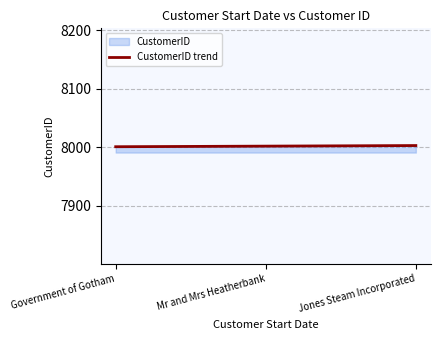

The chart shows a value of 8002 at Mr and Mrs Heatherbank. True or false?

True